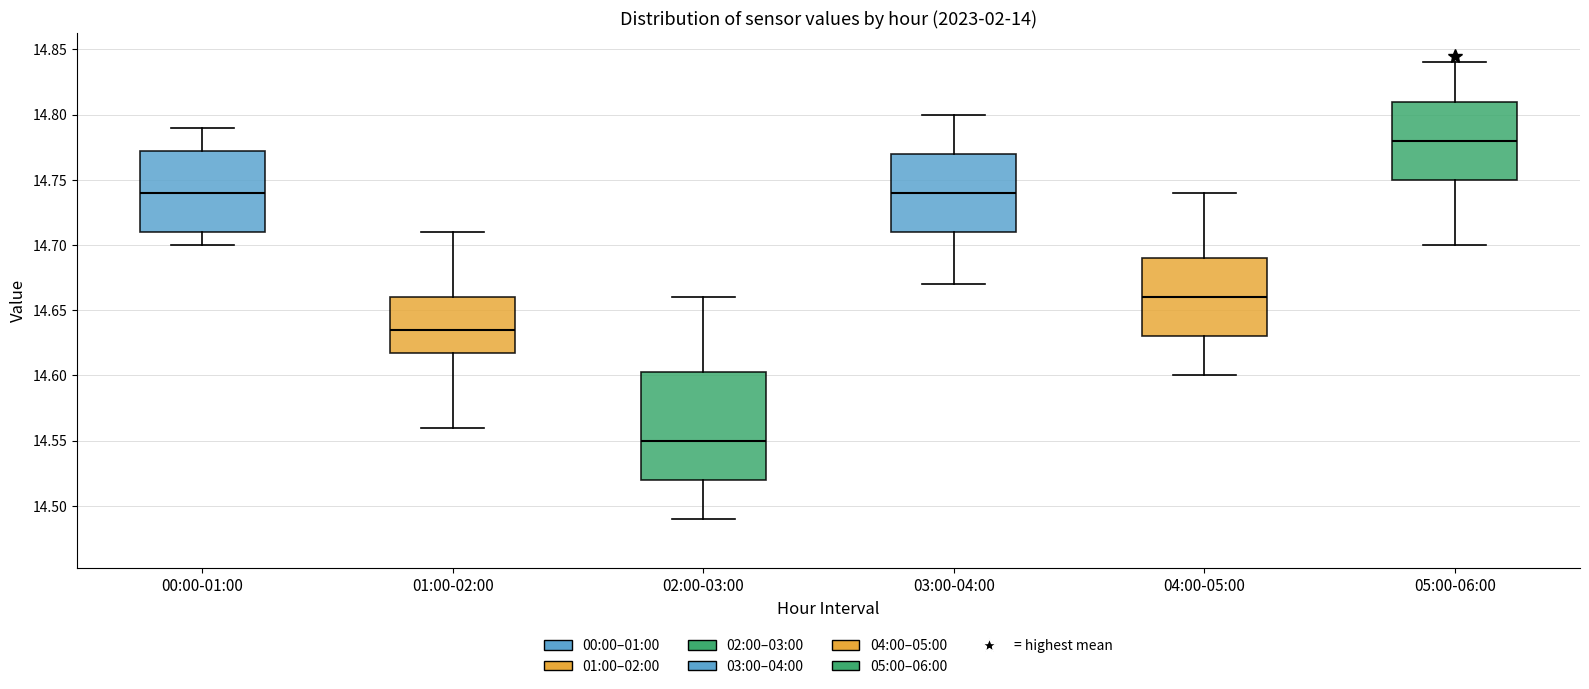

Which box has the lowest median line?

02:00-03:00